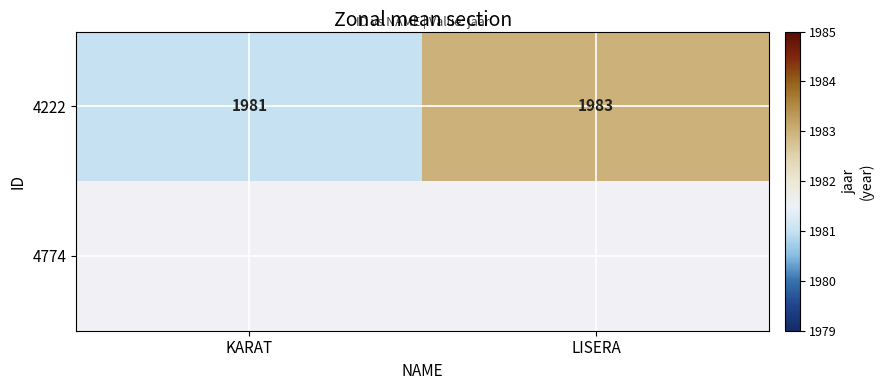

Is it true that 4222 equals 1983 at LISERA?

True